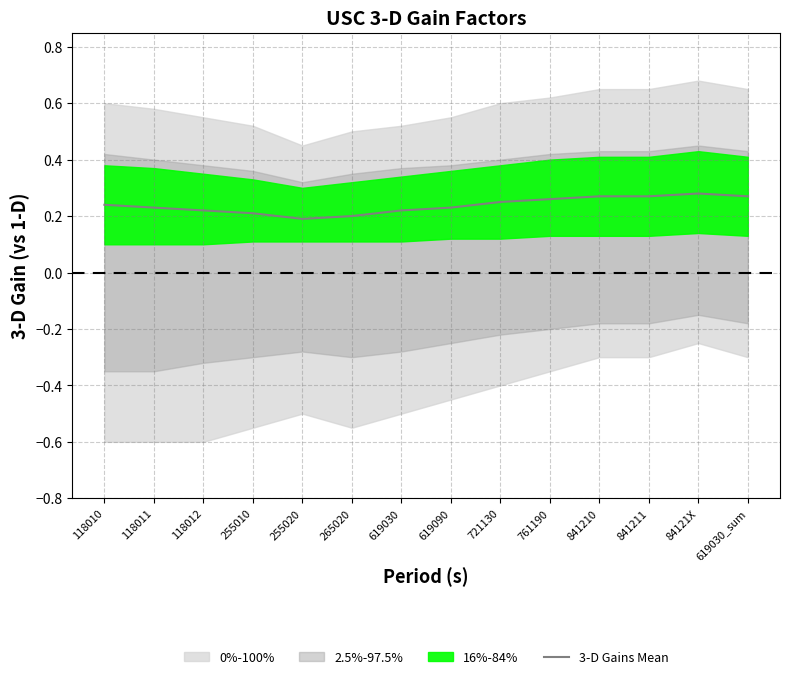

Does the chart display data point markers on the line(s)?

No